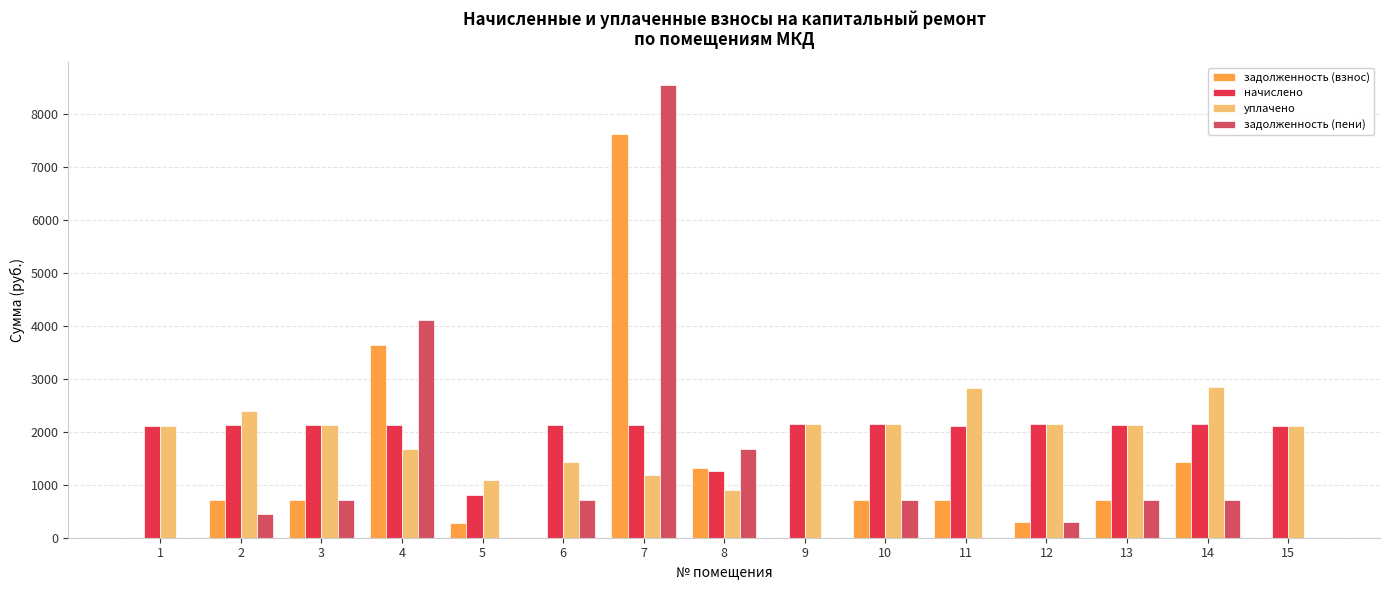

Count the number of data series in this chart.

4